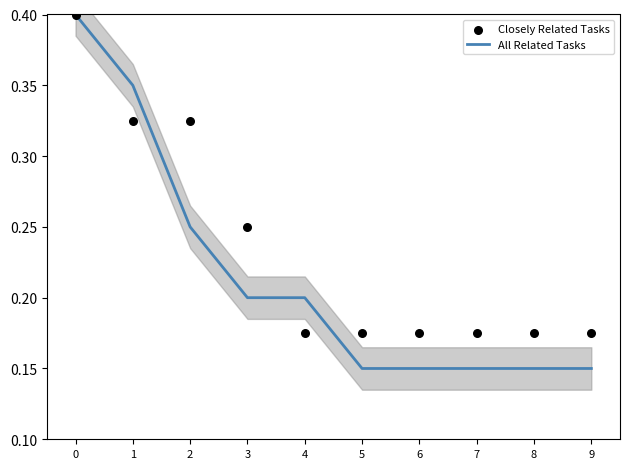

At how many categories does at least one series exceed 0?

10